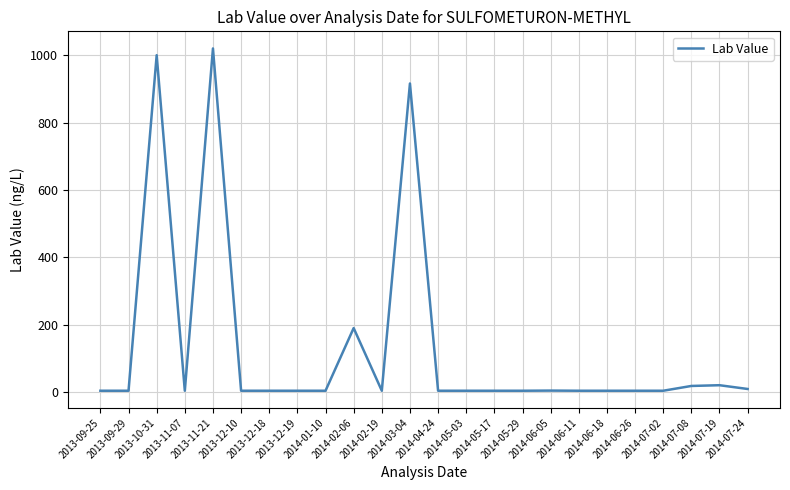

Between 2014-06-11 and 2013-10-31, which is larger?

2013-10-31